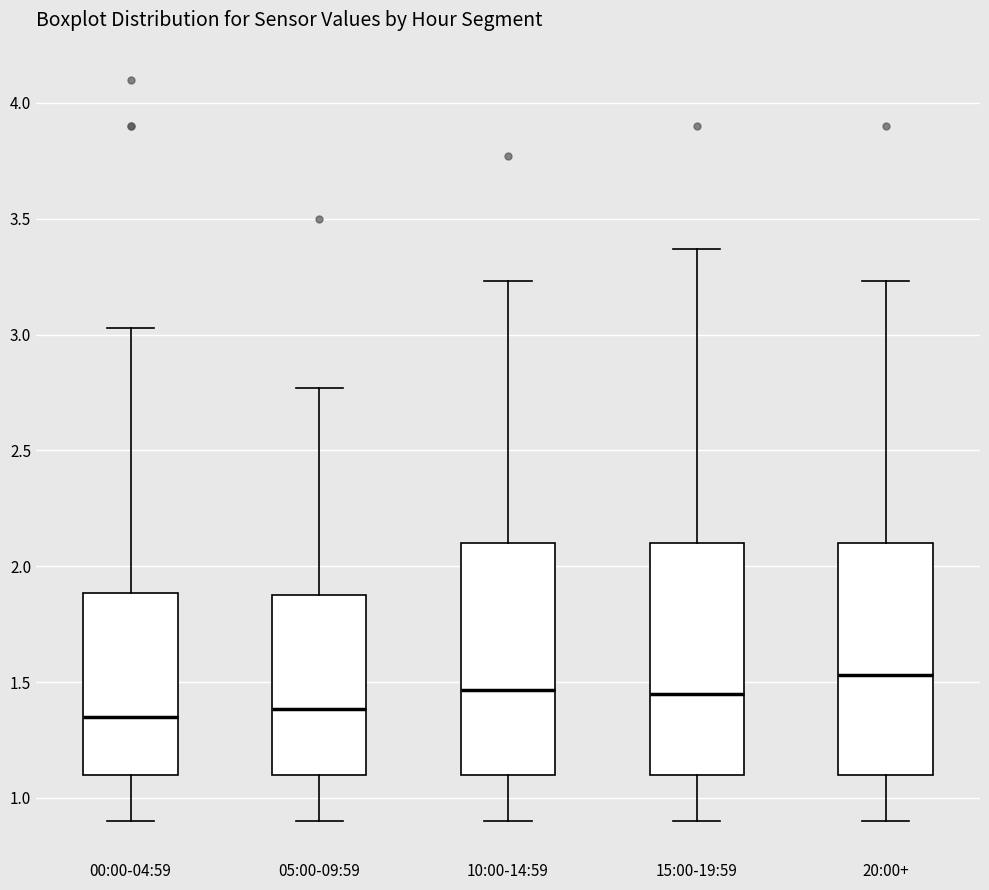

Reading left to right, transcribe this box plot: for each box, give where its median line is, the range the box spans, and where its two whiskers end, as read against the y-axis. The values are not printed on the chart, so give them approximately, as read against the axis.

00:00-04:59: median 1.35, box 1.10 to 1.90, whiskers 0.90 to 3.05
05:00-09:59: median 1.40, box 1.10 to 1.90, whiskers 0.90 to 2.75
10:00-14:59: median 1.45, box 1.10 to 2.10, whiskers 0.90 to 3.25
15:00-19:59: median 1.45, box 1.10 to 2.10, whiskers 0.90 to 3.35
20:00+: median 1.55, box 1.10 to 2.10, whiskers 0.90 to 3.25